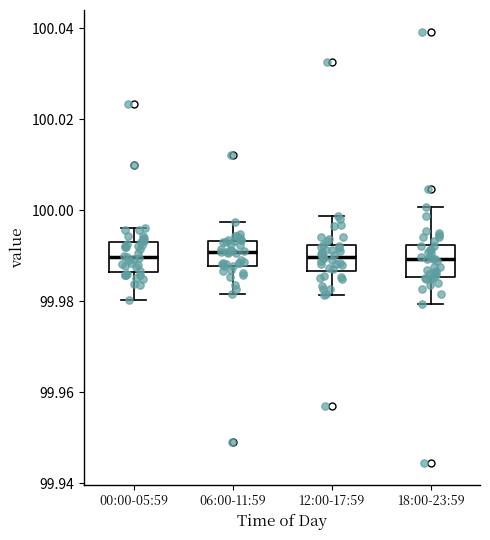

Reading left to right, transcribe this box plot: for each box, give where its median line is, the range the box spans, and where its two whiskers end, as read against the y-axis. The values are not printed on the chart, so give them approximately, as read against the axis.

00:00-05:59: median 99.990, box 99.986 to 99.994, whiskers 99.980 to 99.996
06:00-11:59: median 99.990, box 99.988 to 99.994, whiskers 99.982 to 99.998
12:00-17:59: median 99.990, box 99.986 to 99.992, whiskers 99.982 to 99.998
18:00-23:59: median 99.990, box 99.986 to 99.992, whiskers 99.980 to 100.000